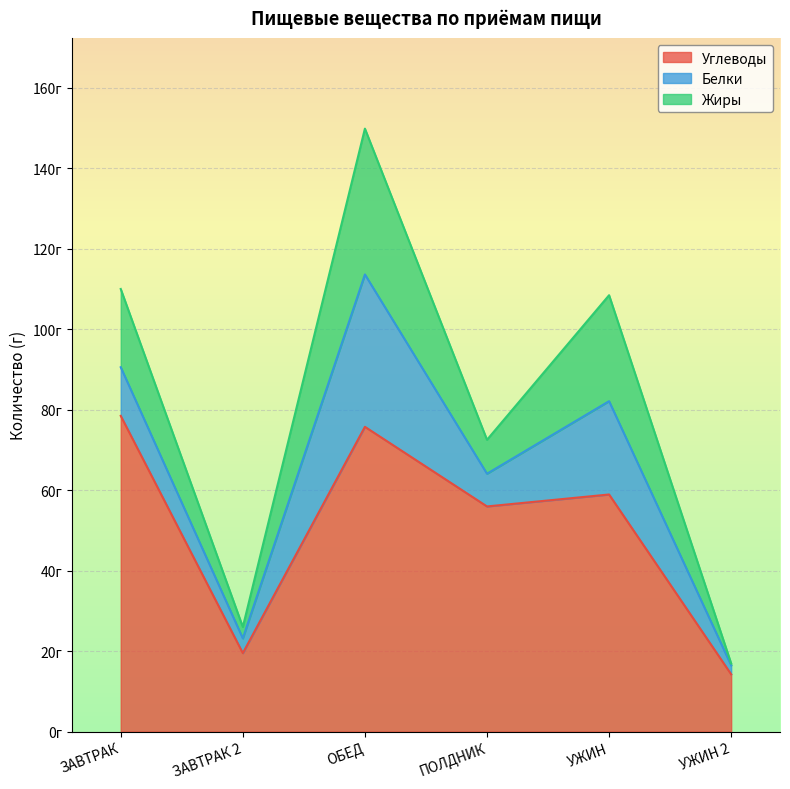

Reading left to right, list all the values displayed in this chart.

Углеводы: 78.5	19.5	75.7	56.0	58.9	14.2
Белки: 12.1	3.7	37.9	8.1	23.2	2.2
Жиры: 19.4	2.8	36.2	8.4	26.3	0.5